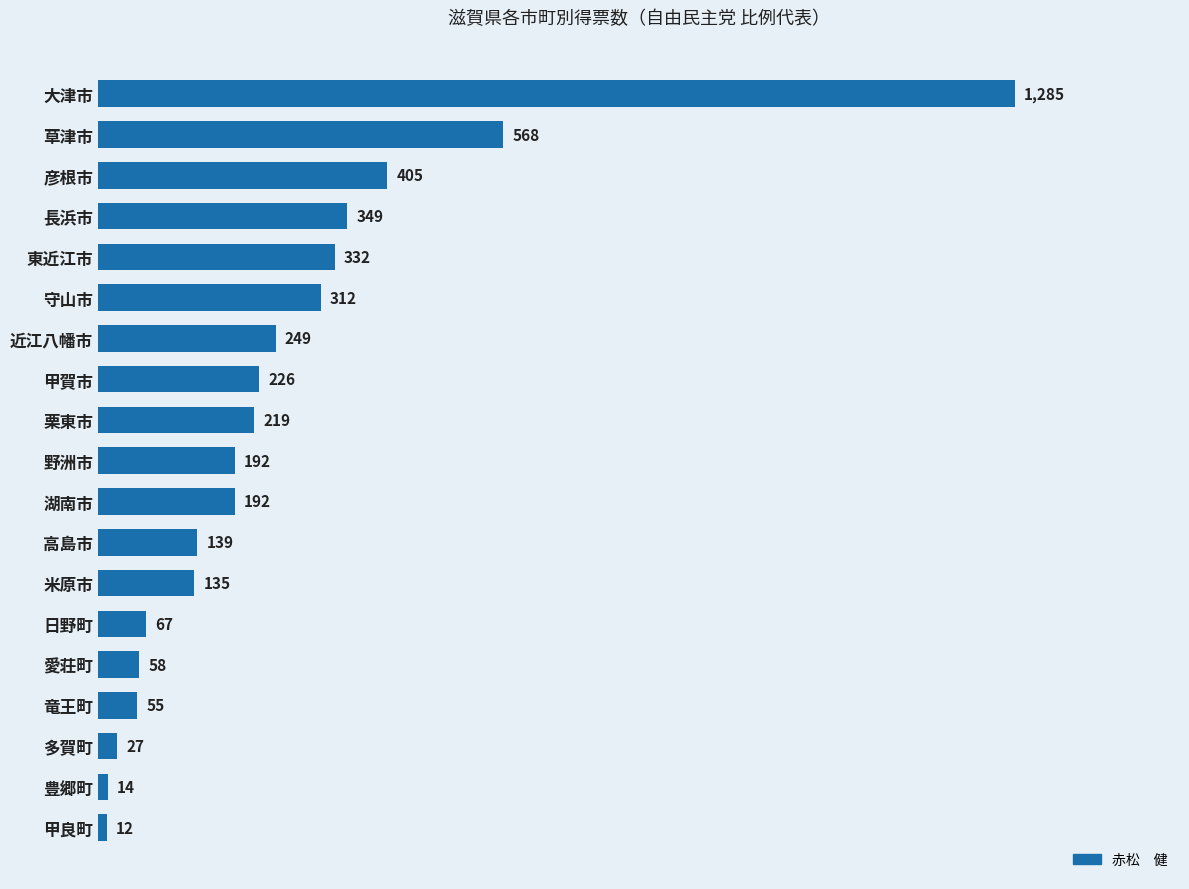

What position from the top is 米原市?

13